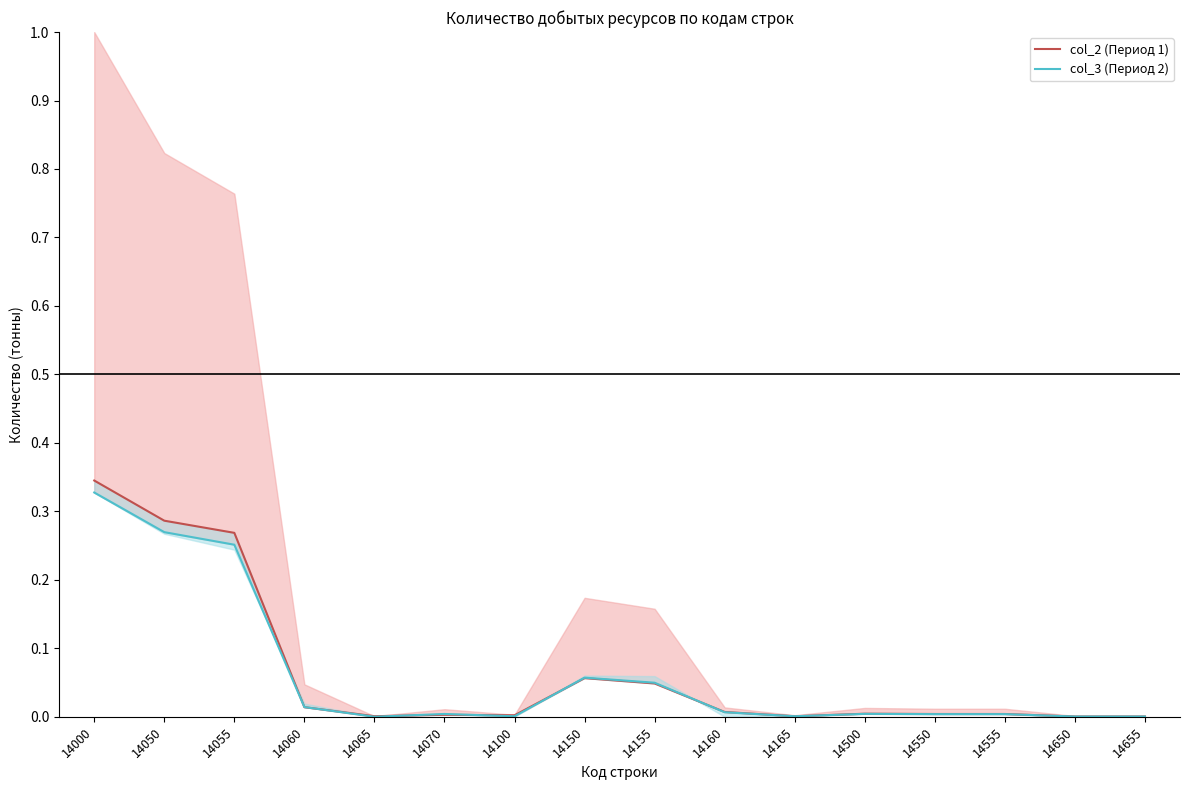

Which series has the widest spread of values?

col_2 (Период 1)